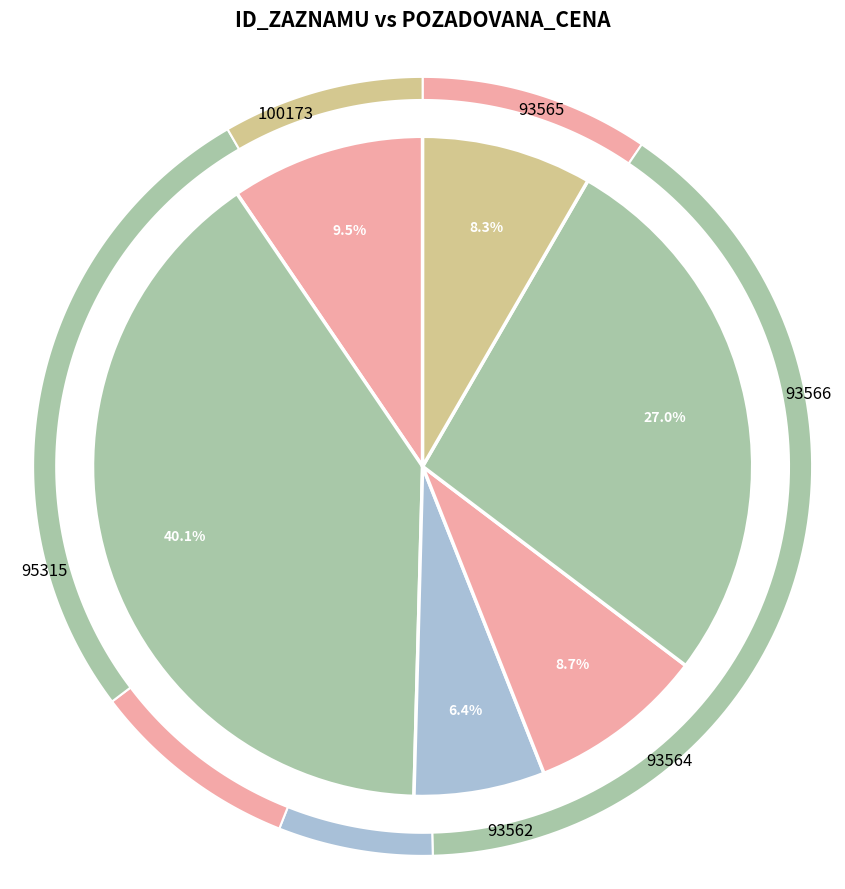

Is there any slice that represents more than half of the pie?

No